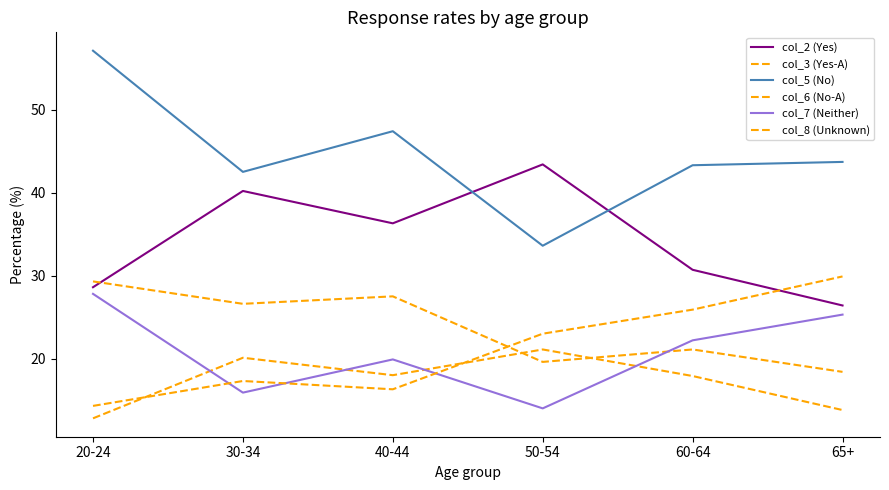

How many lines are shown in the chart?

6